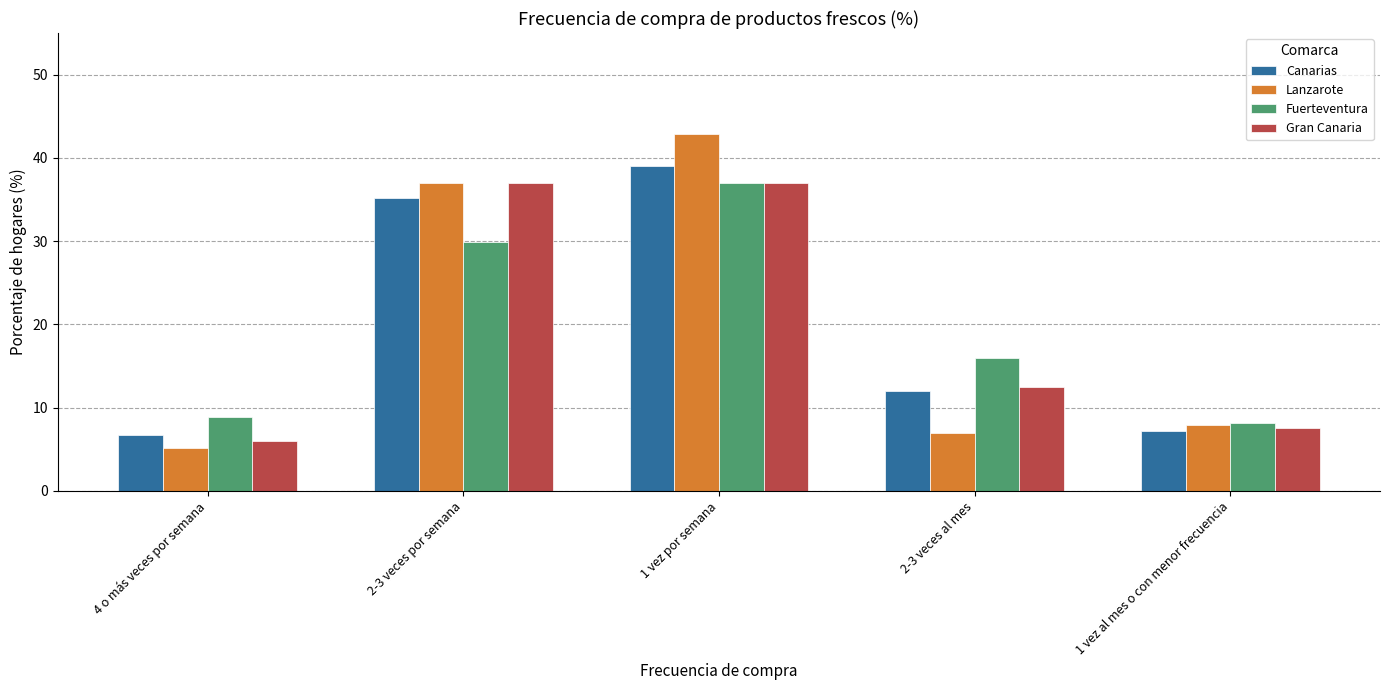

What value does the Canarias series have at 4 o más veces por semana?

6.7